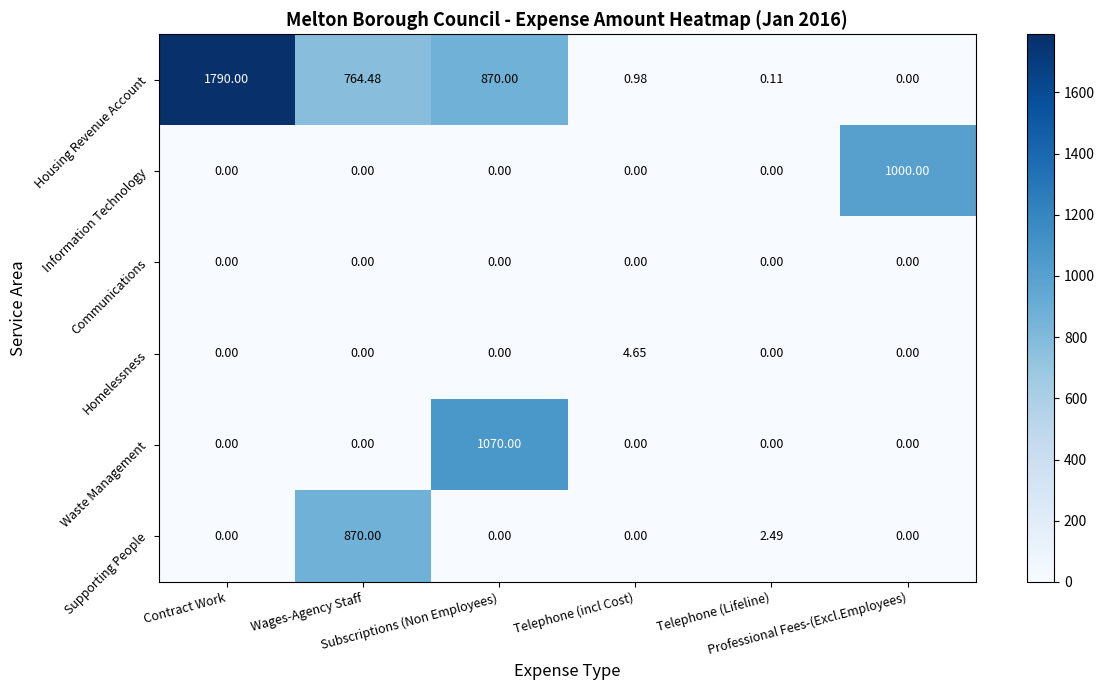

Which series has the largest range (max minus min)?

Housing Revenue Account